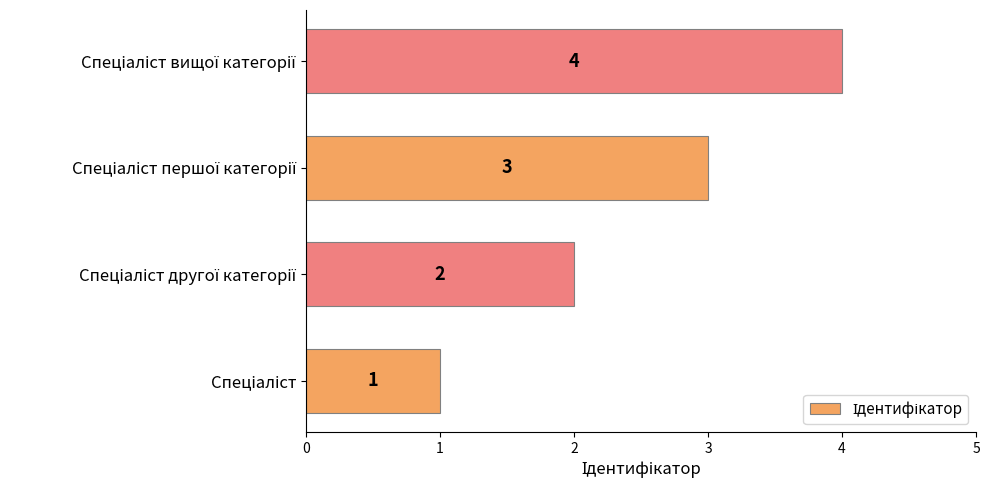

What is the sum of all values?

10